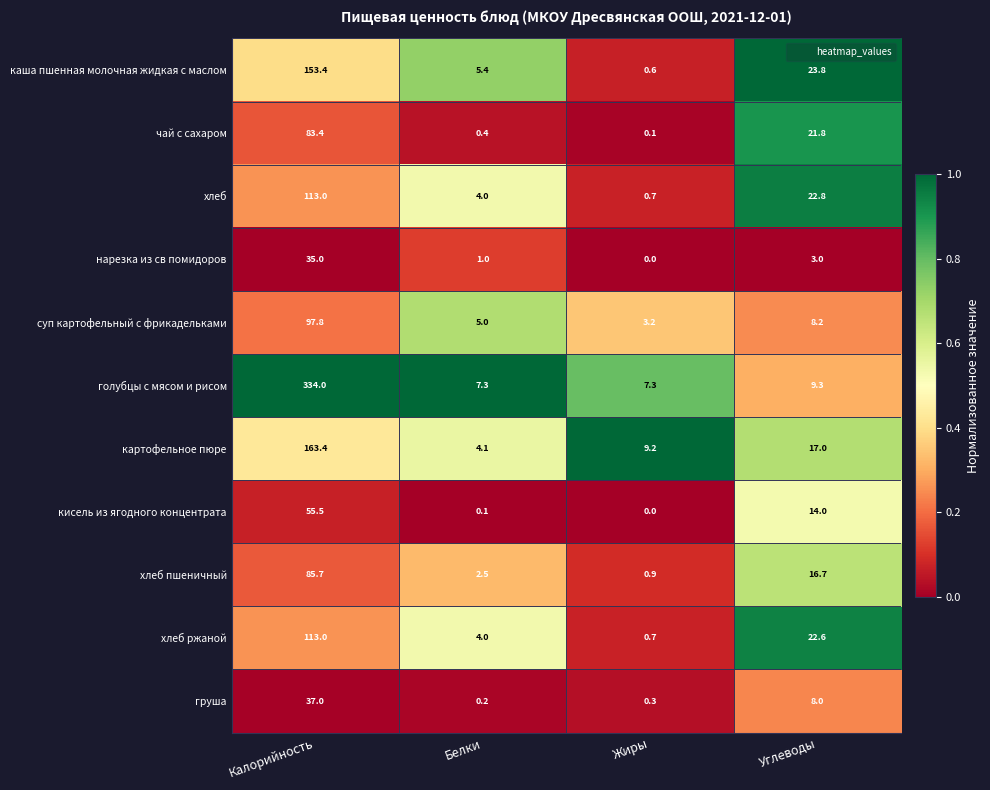

Which label corresponds to the smallest value in the chart?

Жиры